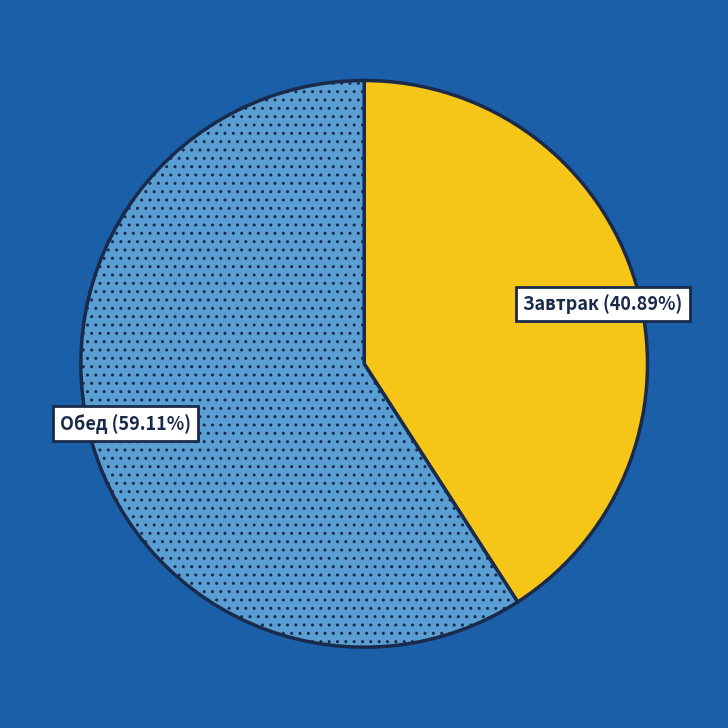

How many segments does this pie chart have?

2